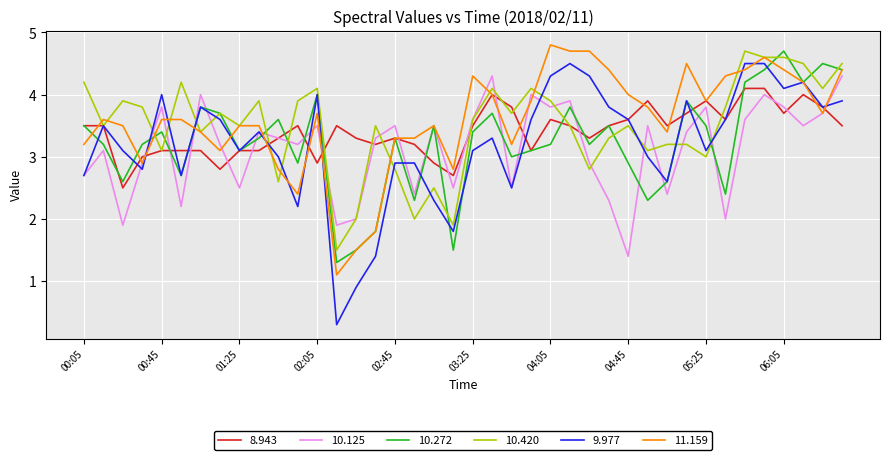

At how many categories does at least one series exceed 3?

39